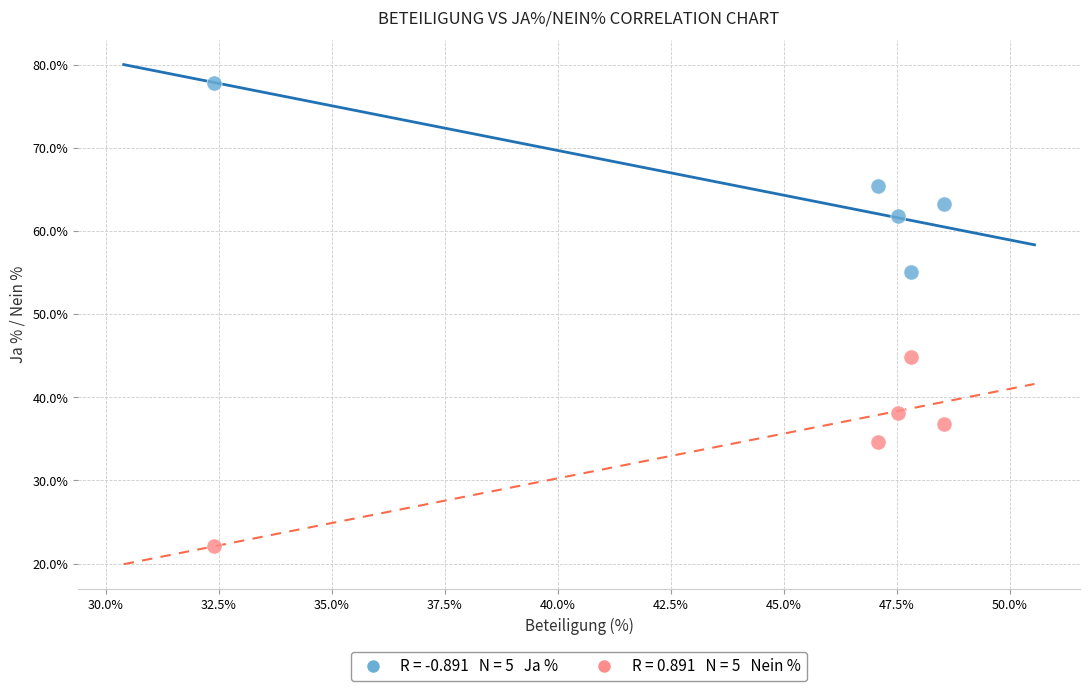

Across all data points, what is the average X value?

44.7